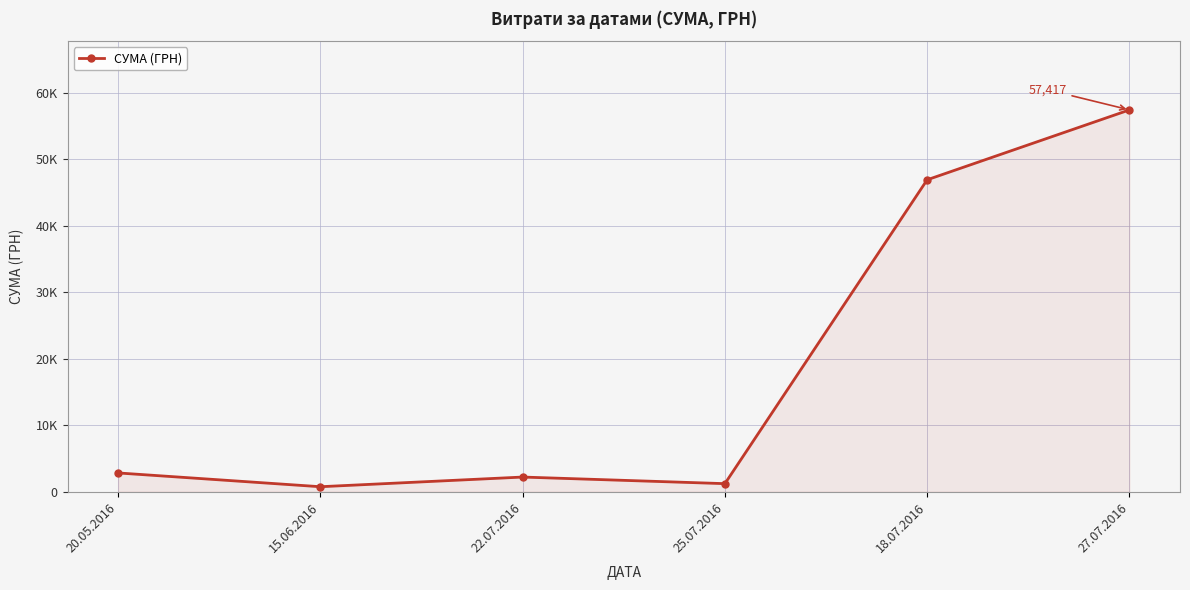

List the labels in order of value, smallest first.

15.06.2016, 25.07.2016, 22.07.2016, 20.05.2016, 18.07.2016, 27.07.2016